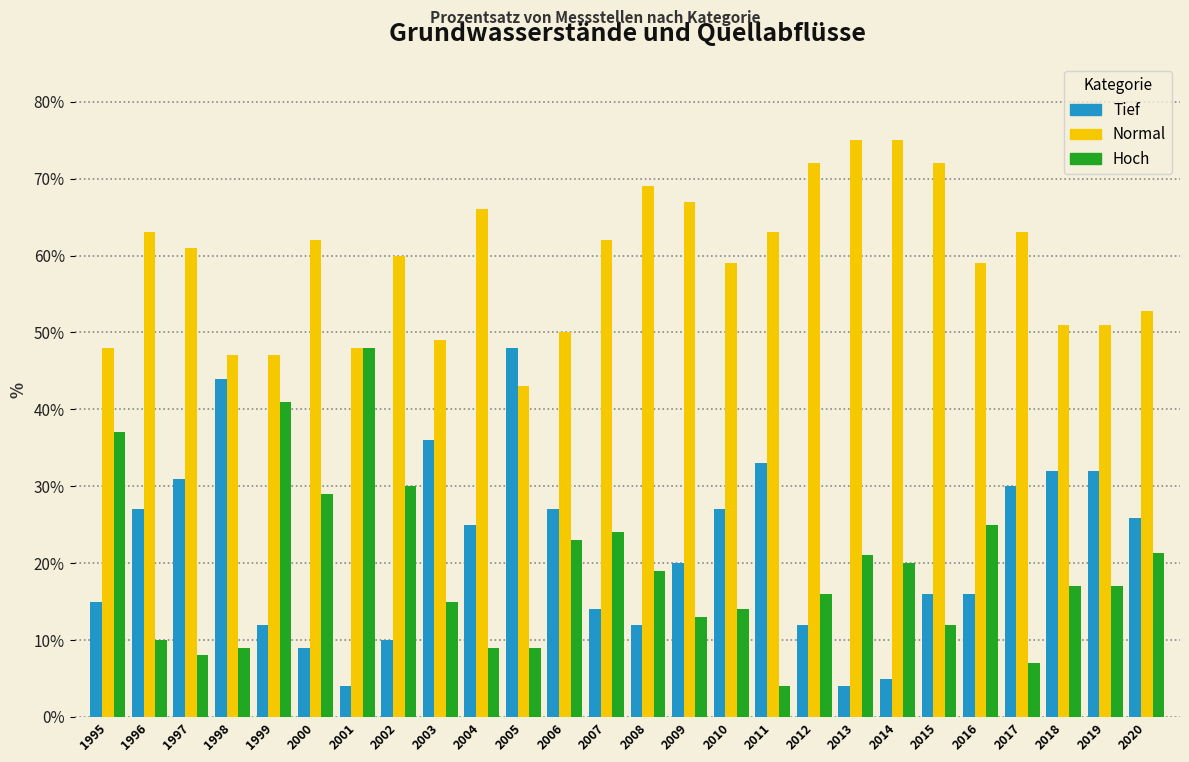

What is the smallest value displayed?

4.0